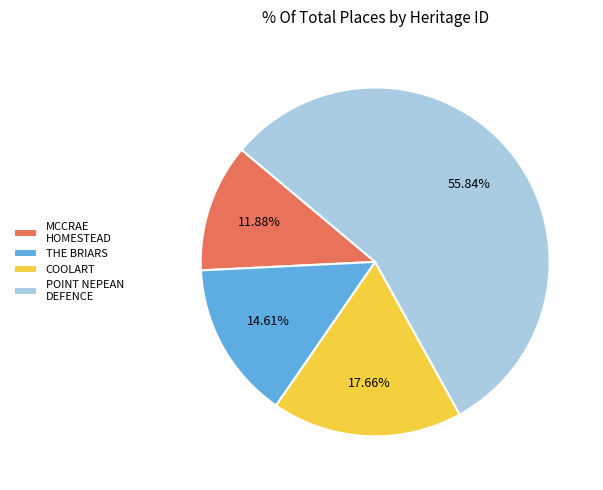

The MCCRAE HOMESTEAD slice represents 1% of the pie. True or false?

False